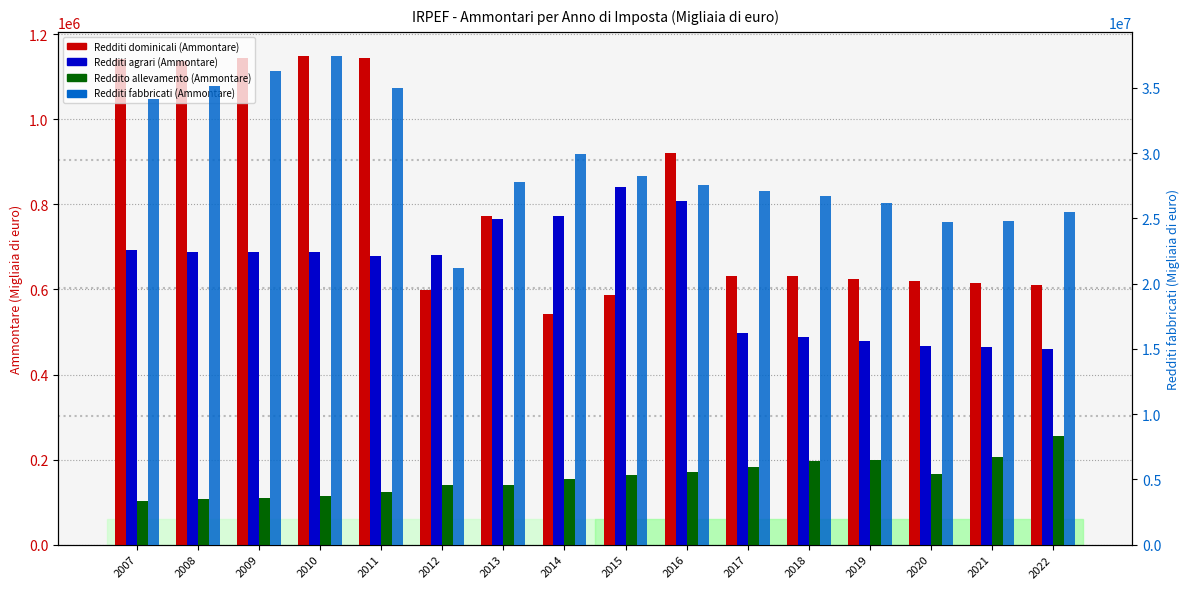

Where is Redditi agrari (Ammontare) nearest to the value 651052?

2011